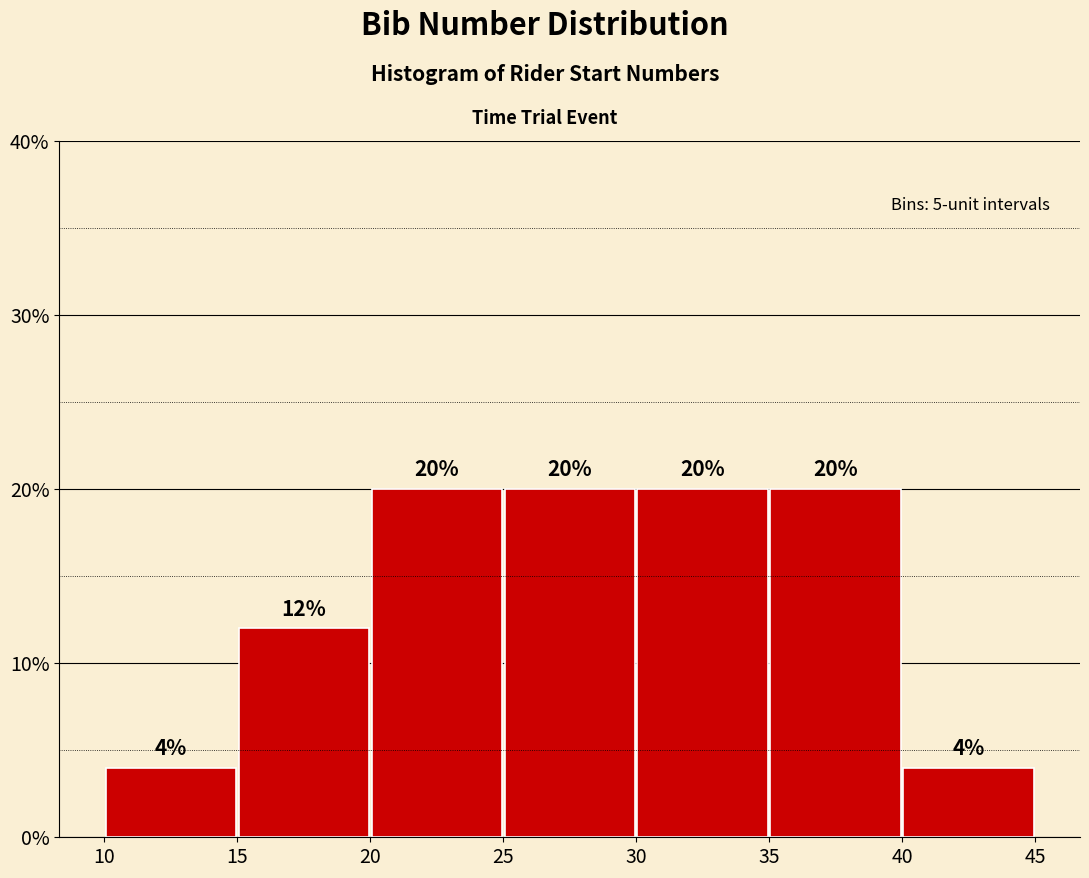

Reading left to right, transcribe this chart: for each bar, give the range it covers on the x-axis and its height.

10 to 15: 4
15 to 20: 12
20 to 25: 20
25 to 30: 20
30 to 35: 20
35 to 40: 20
40 to 45: 4